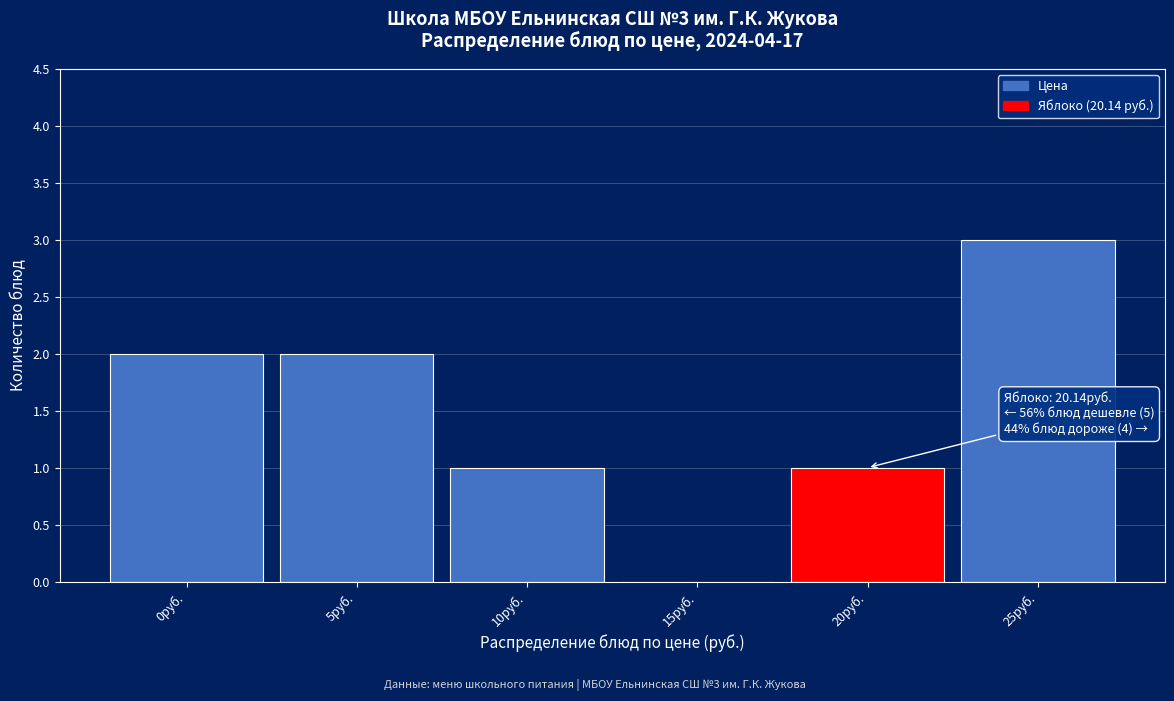

Reading left to right, what are all the values shown in this chart?

0руб.=2	5руб.=2	10руб.=1	15руб.=0	20руб.=1	25руб.=3